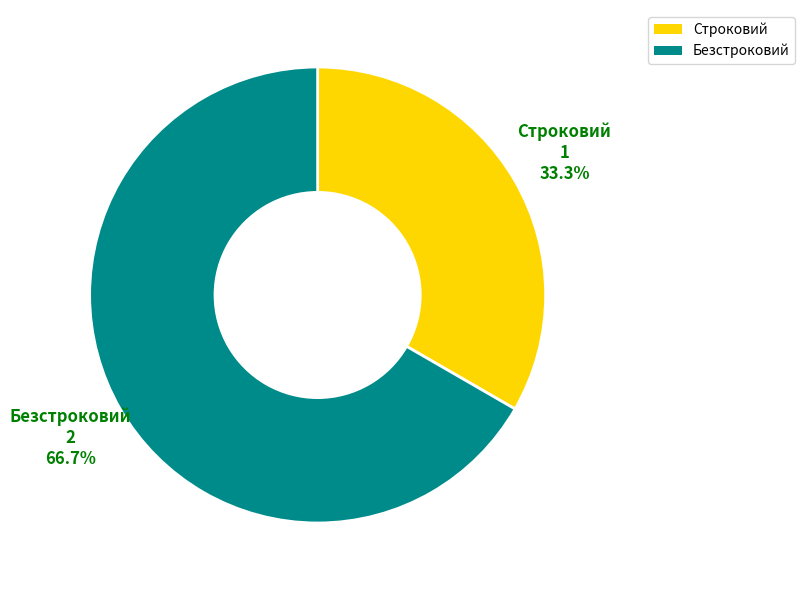

Rank the categories by value from highest to lowest.

Безстроковий, Строковий